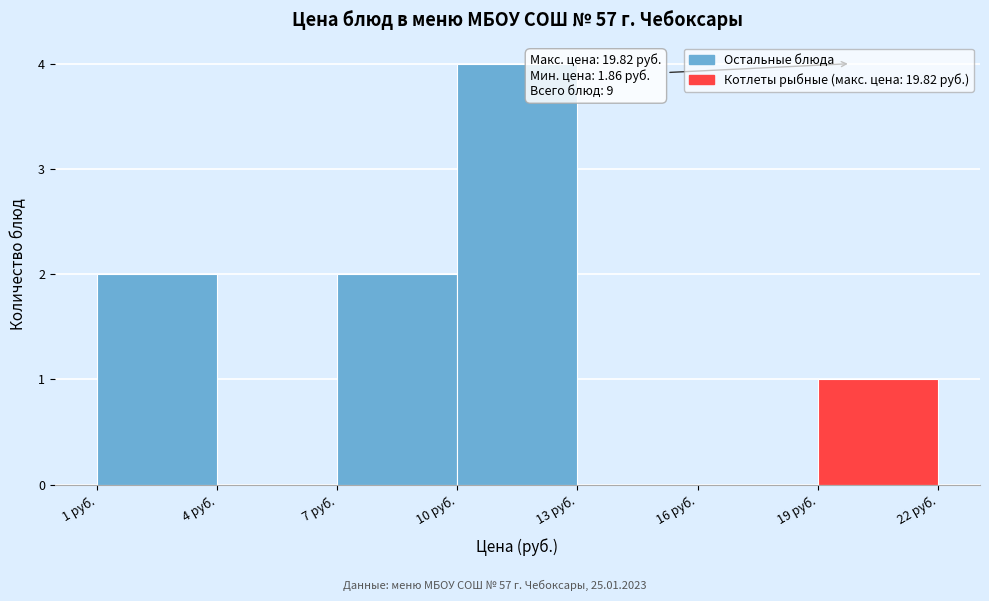

Over which range of the x-axis is the bar tallest?

10 to 13